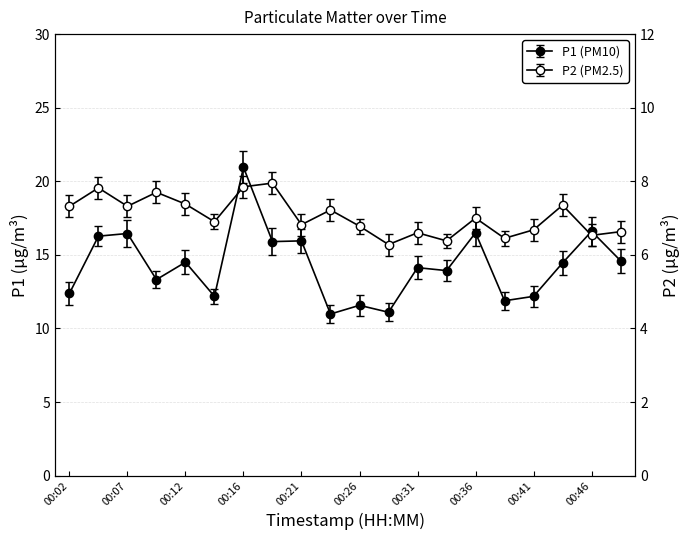

In P2, how many points are lower than both neighbors (excluding endpoints)?

7